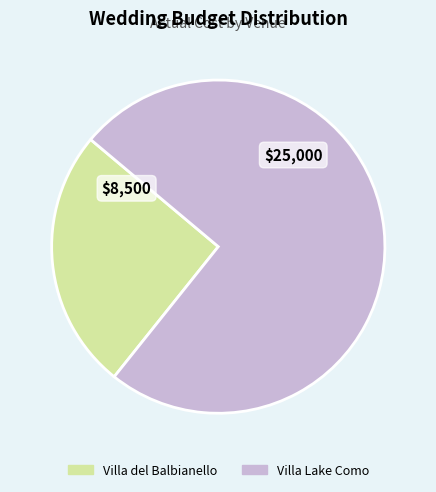

The Villa Lake Como slice represents 75% of the pie. True or false?

True